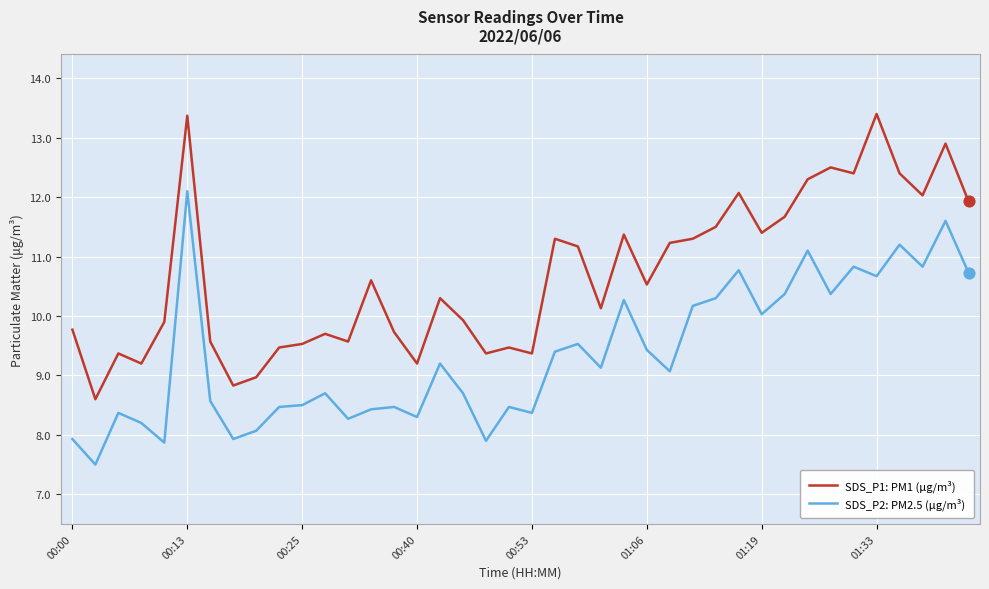

Which series has the largest total across all categories?

SDS_P1: PM1 (µg/m³)